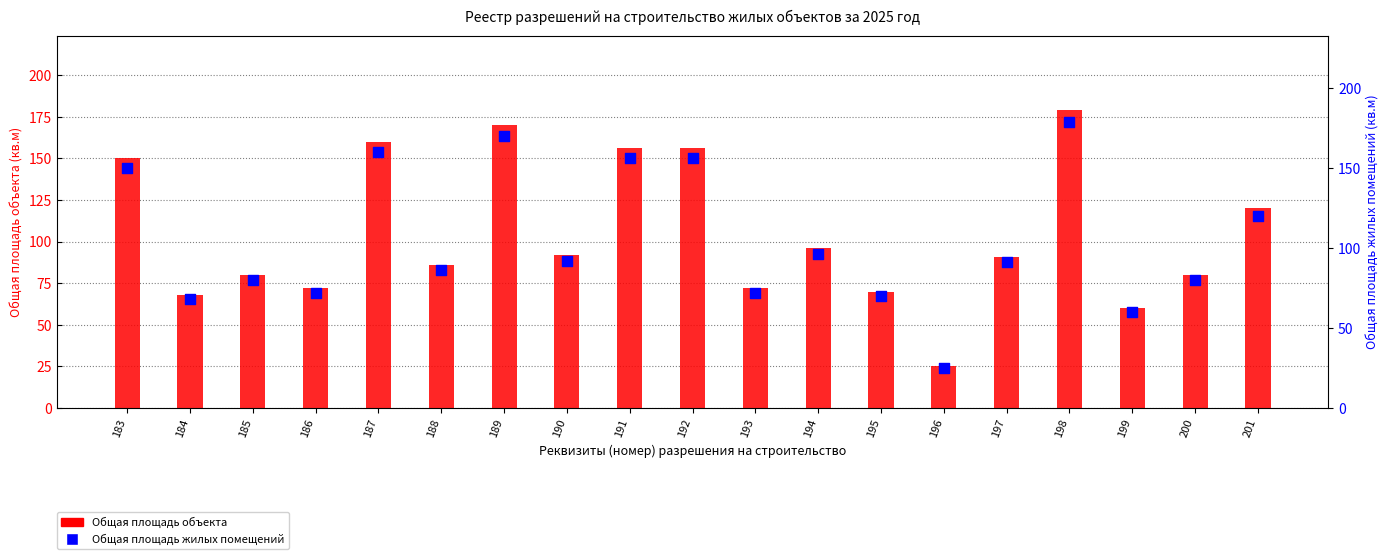

Is the value of Общая площадь объекта at 191 greater than the value of Общая площадь жилых помещений at 195?

Yes